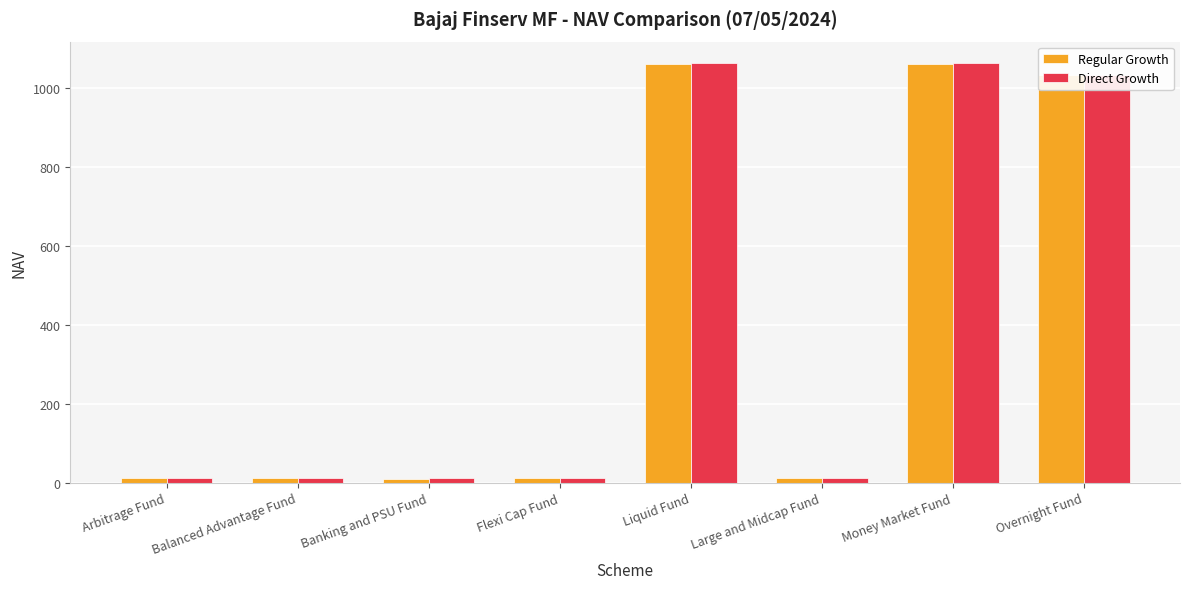

What is the maximum value shown in the chart?

1063.2